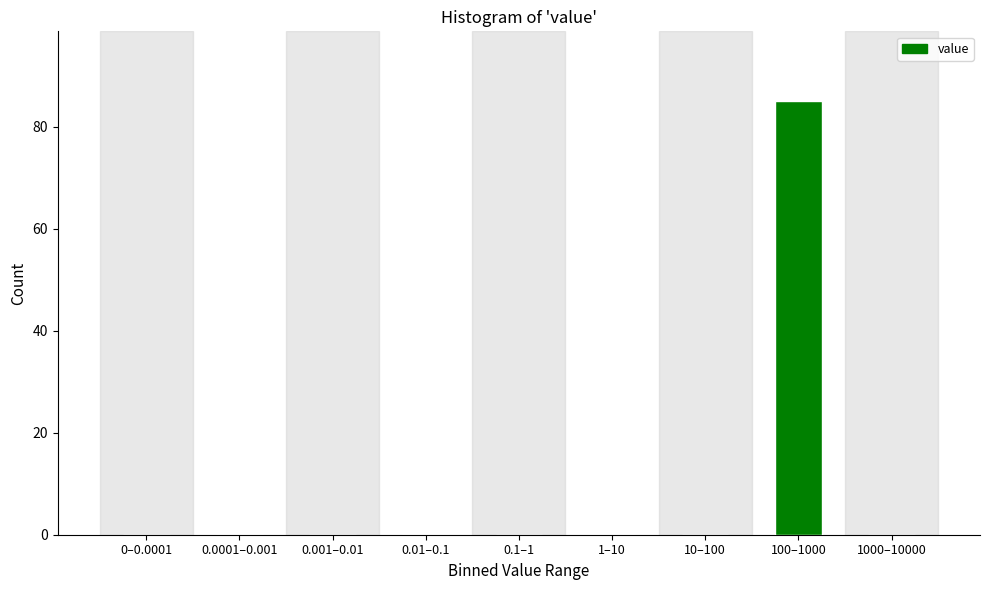

Reading left to right, what are all the values shown in this chart?

0–0.0001=0	0.0001–0.001=0	0.001–0.01=0	0.01–0.1=0	0.1–1=0	1–10=0	10–100=0	100–1000=85	1000–10000=0